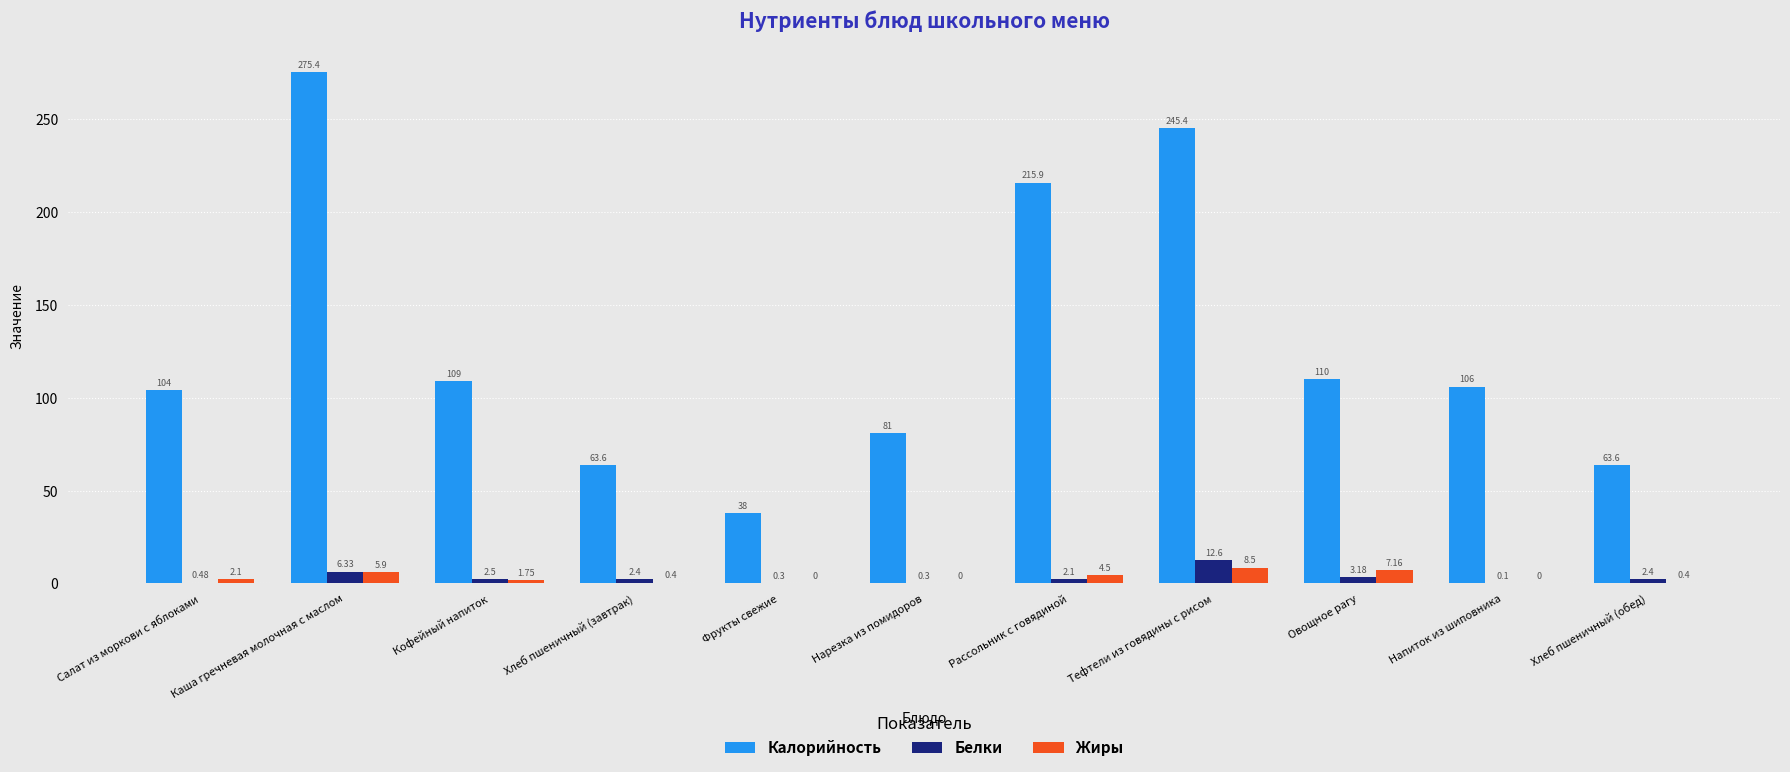

At which label does Белки reach its peak?

Тефтели из говядины с рисом